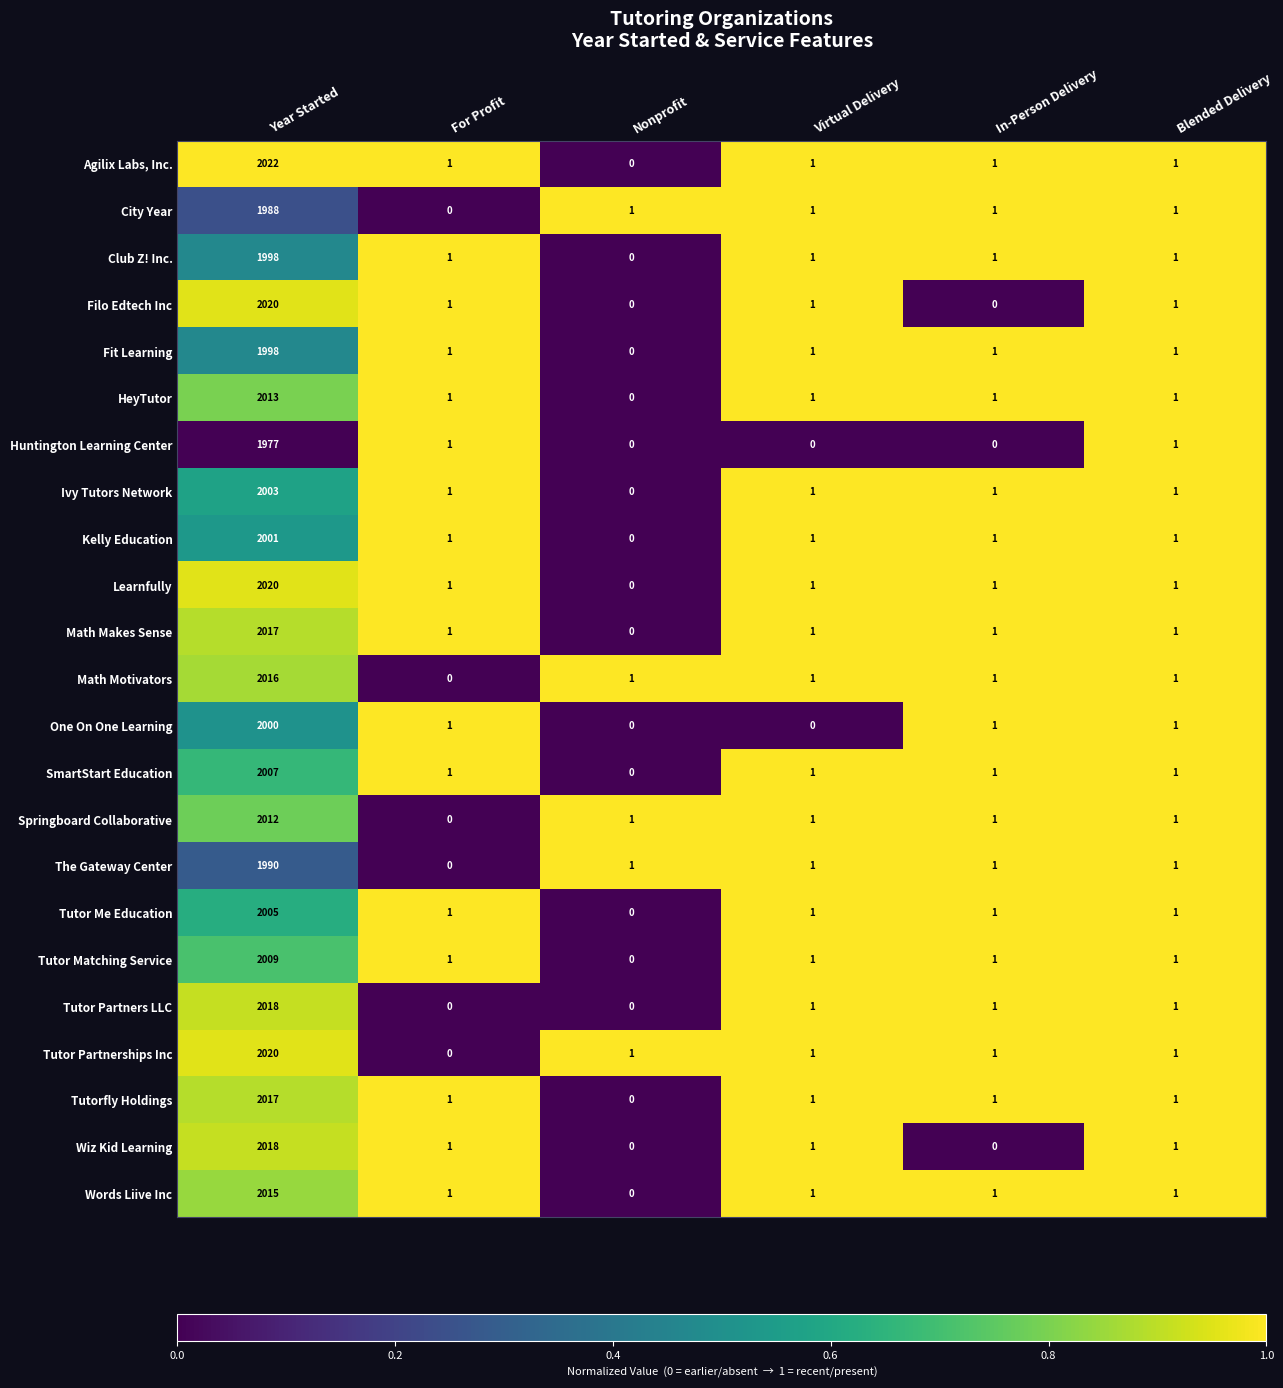

Count the number of data series in this chart.

23